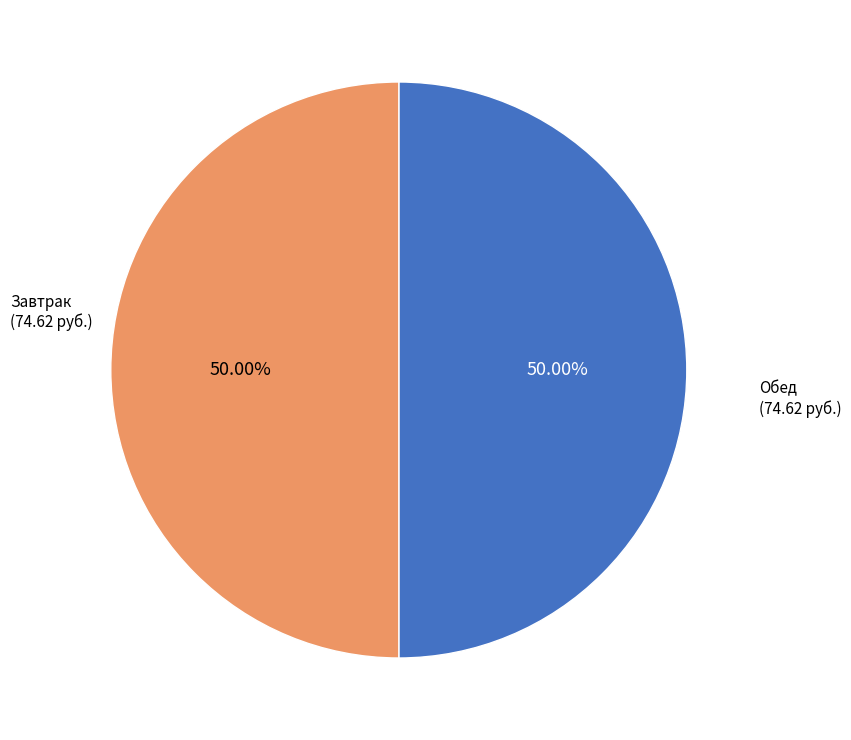

What is the ratio of the value at Обед to the value at Завтрак?

1.0